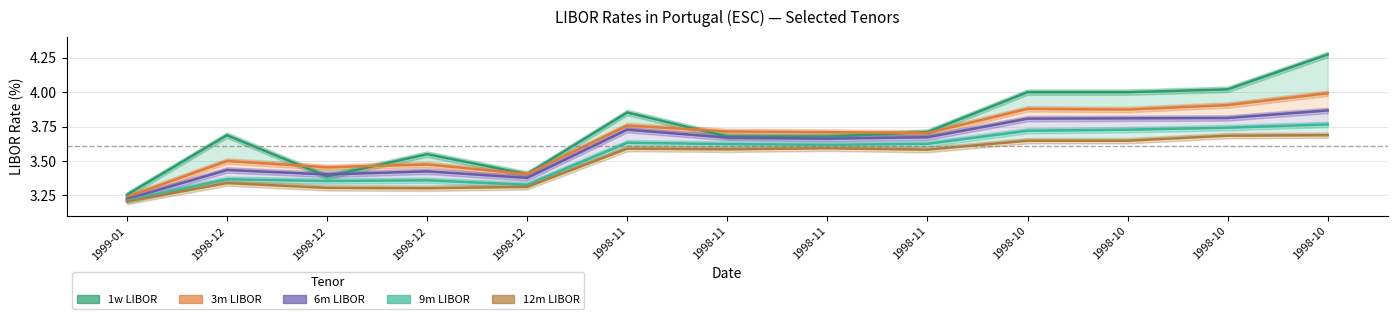

Between which two adjacent categories do 1w LIBOR and 6m LIBOR first intersect?

1998-12 and 1998-12